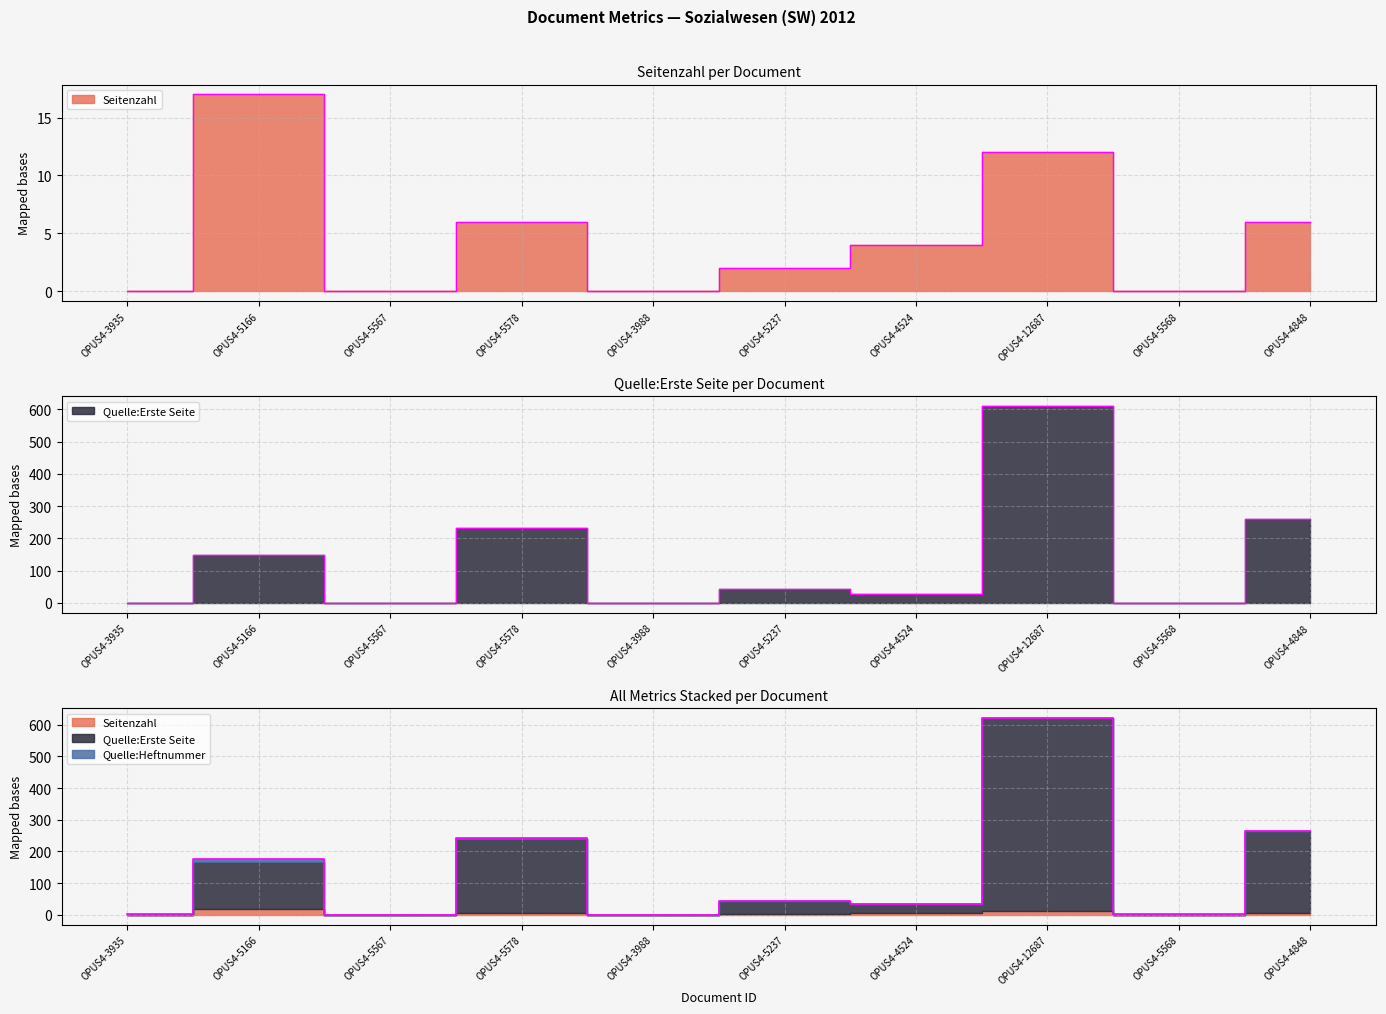

List the labels in order of Quelle:Erste Seite value, largest first.

OPUS4-12687, OPUS4-4848, OPUS4-5578, OPUS4-5166, OPUS4-5237, OPUS4-4524, OPUS4-3935, OPUS4-5567, OPUS4-3988, OPUS4-5568